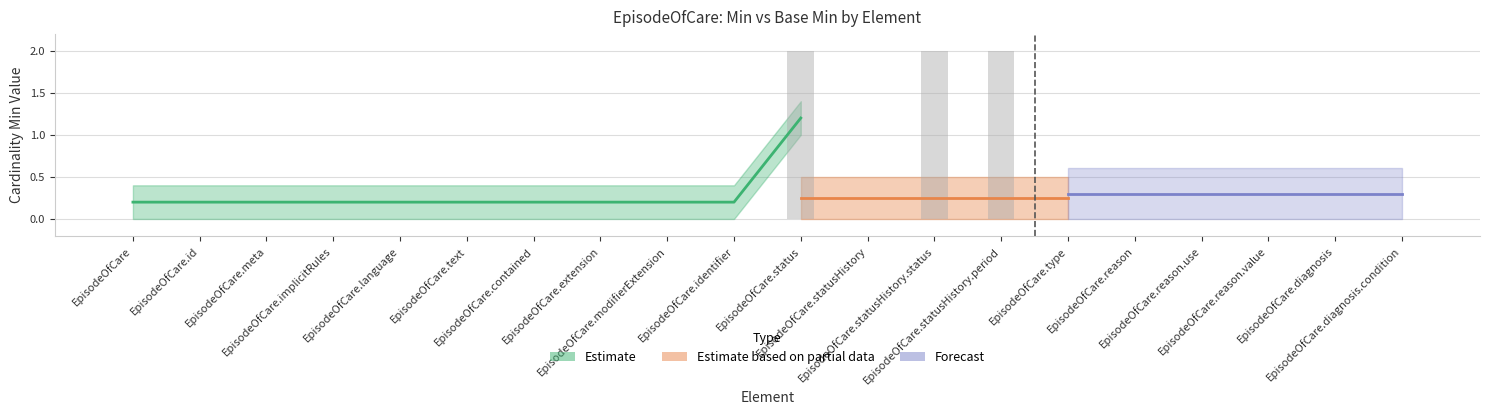

Where is Estimate nearest to the value 0?

EpisodeOfCare